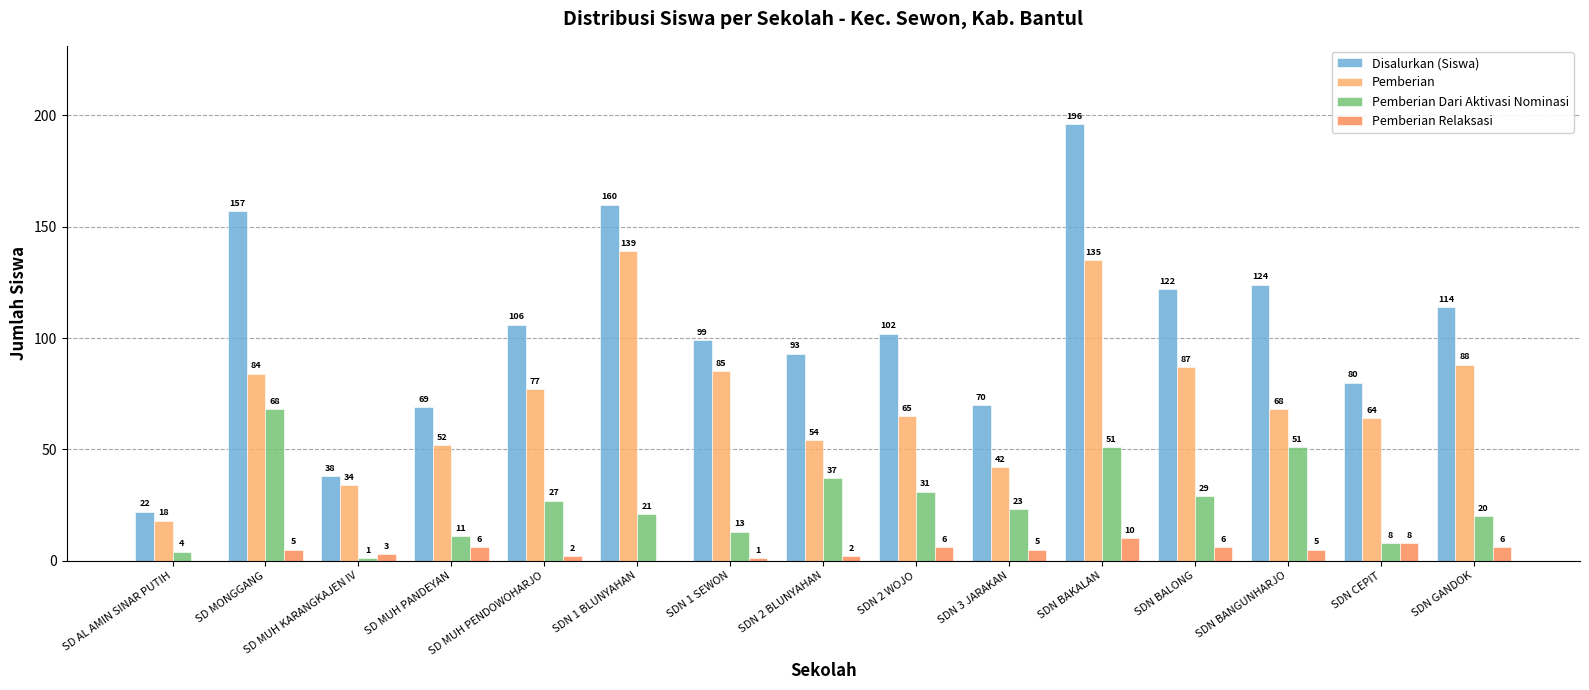

True or false: Pemberian Dari Aktivasi Nominasi has a value of 1 at SD MUH KARANGKAJEN IV.

True